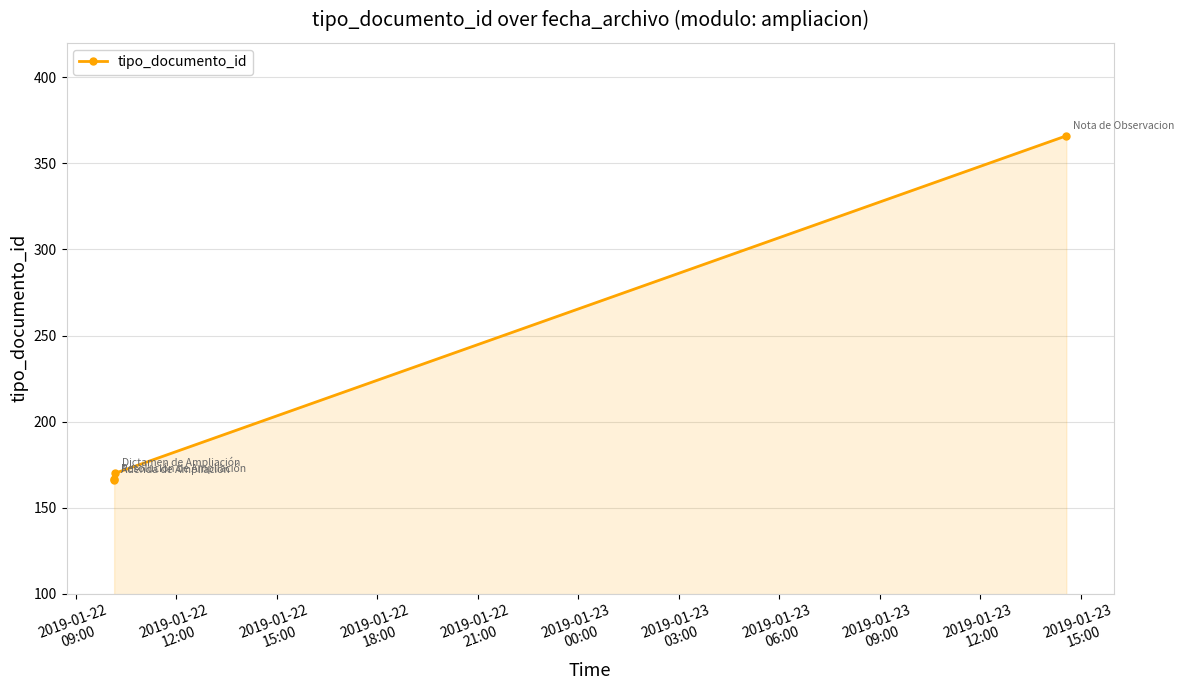

What is the value of the 1st point from the left?

167